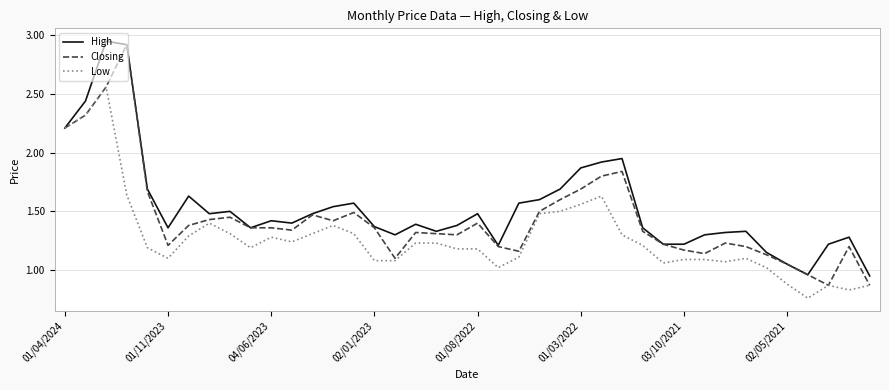

List the series in order of their overall mean, lowest first.

Low, Closing, High